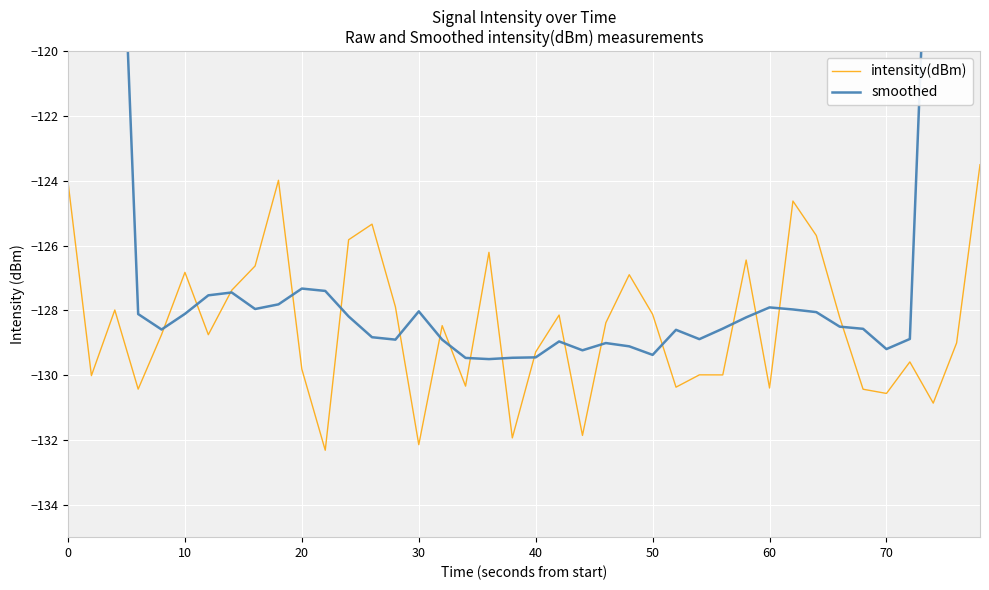

What is the highest value of the intensity(dBm) series?

-123.5